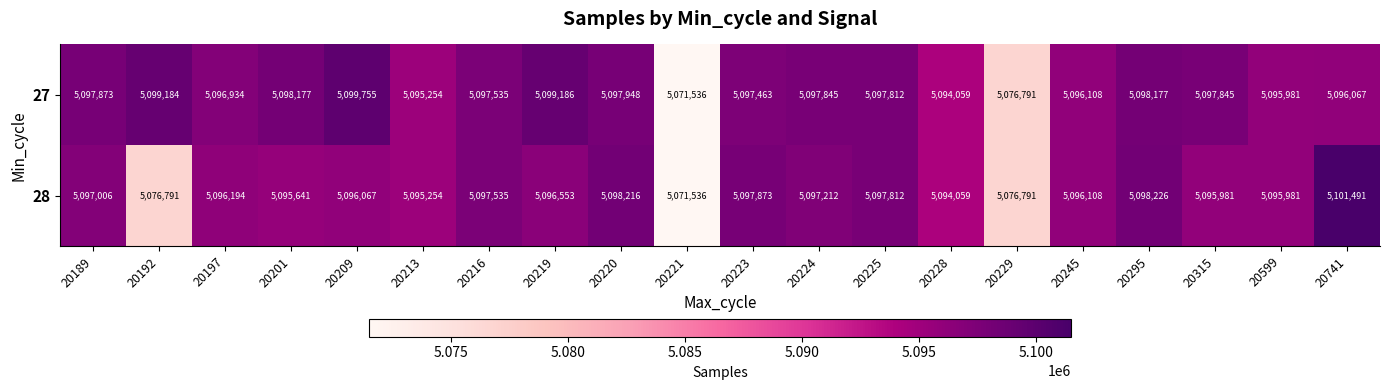

What is the difference between the 28 values at 20223 and 20197?

1679